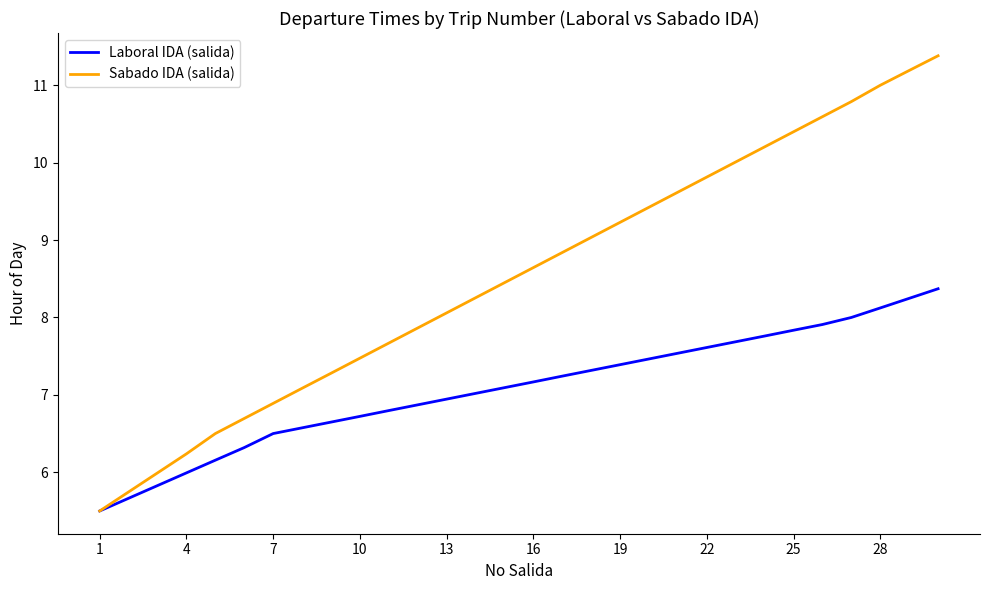

List the series in order of their overall mean, highest first.

Sabado IDA (salida), Laboral IDA (salida)